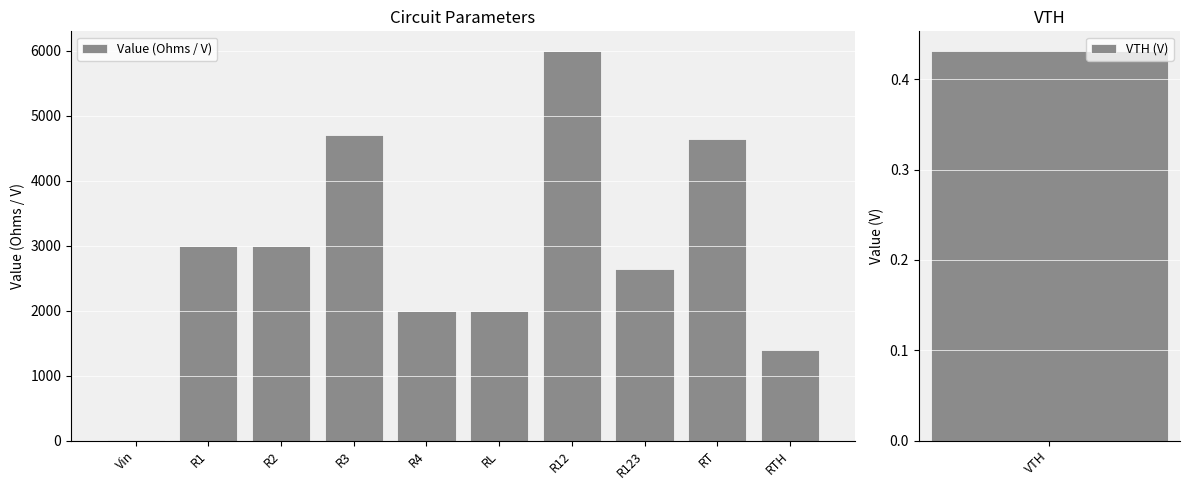

List the labels in order of value, smallest first.

Vin, RTH, R4, RL, R123, R1, R2, RT, R3, R12